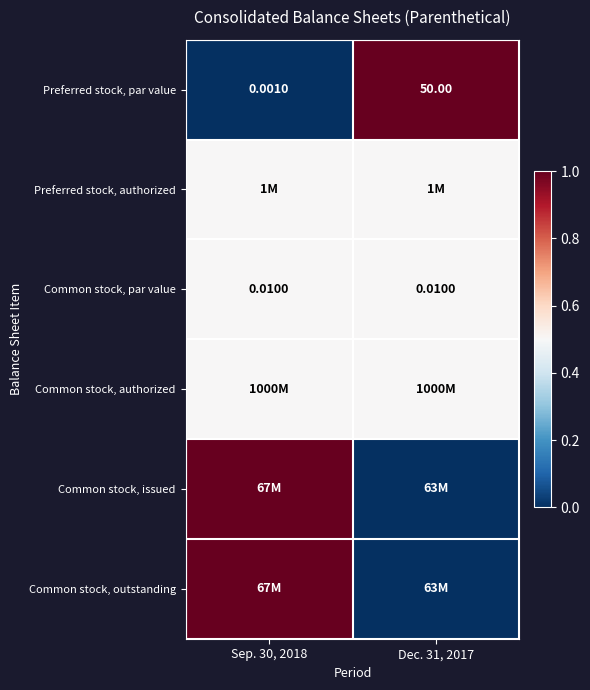

Rank the categories by Common stock, par value value from lowest to highest.

Sep. 30, 2018, Dec. 31, 2017